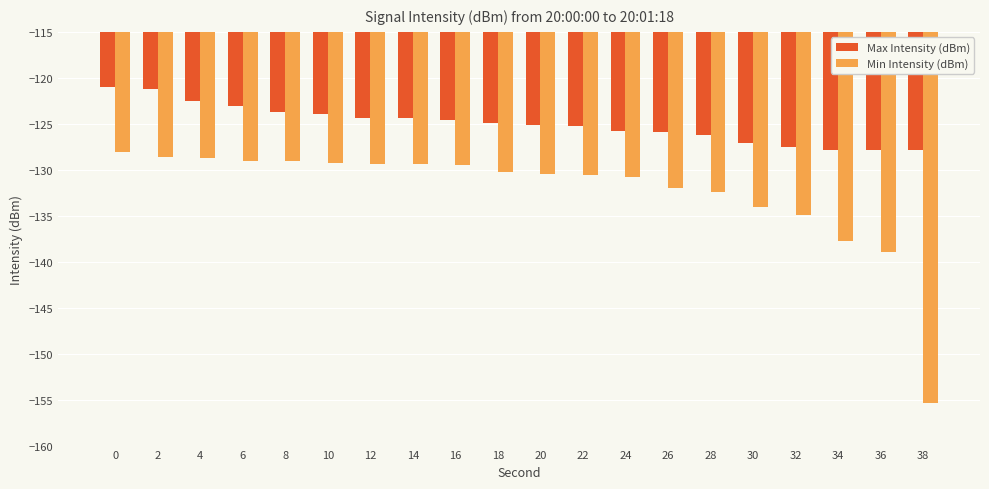

What is the smallest value displayed?

-155.3